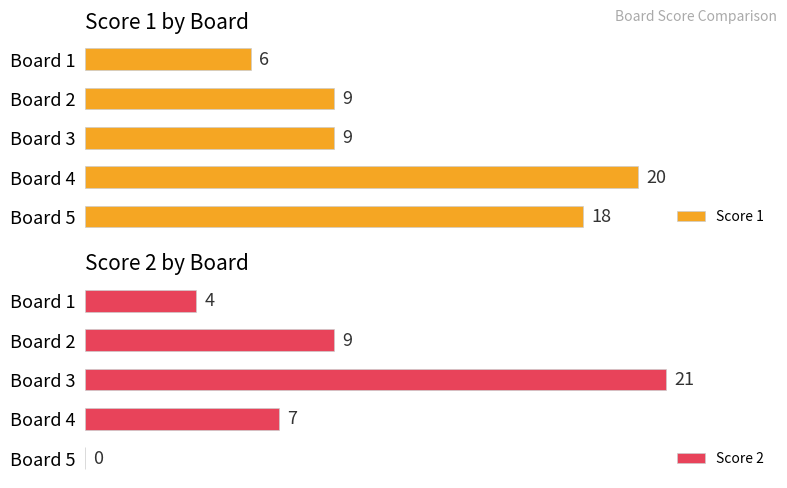

Which category has the lowest value in the Score 1 series?

Board 1